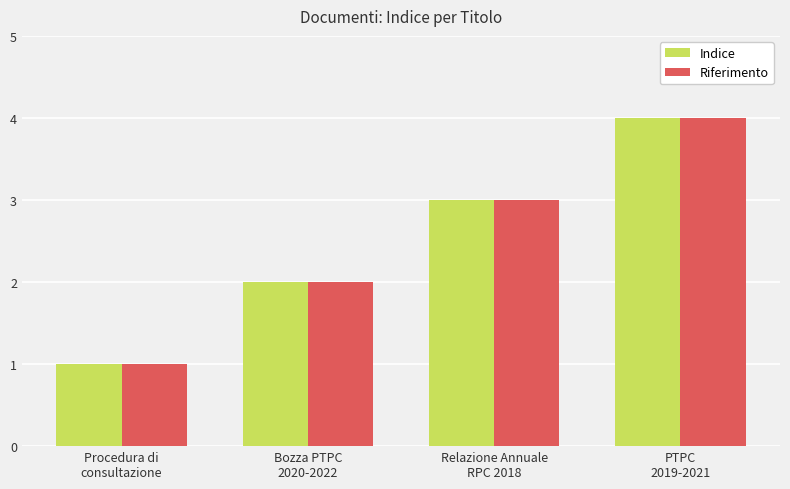

Where is Indice nearest to the value 2?

Bozza PTPC
2020-2022